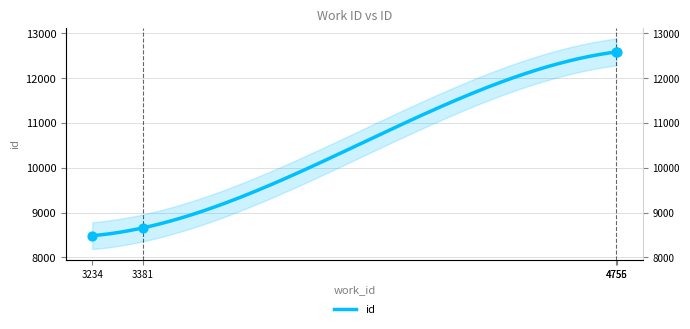

Approximately how many times larger is the value at 4756 compared to 4755?

1.0